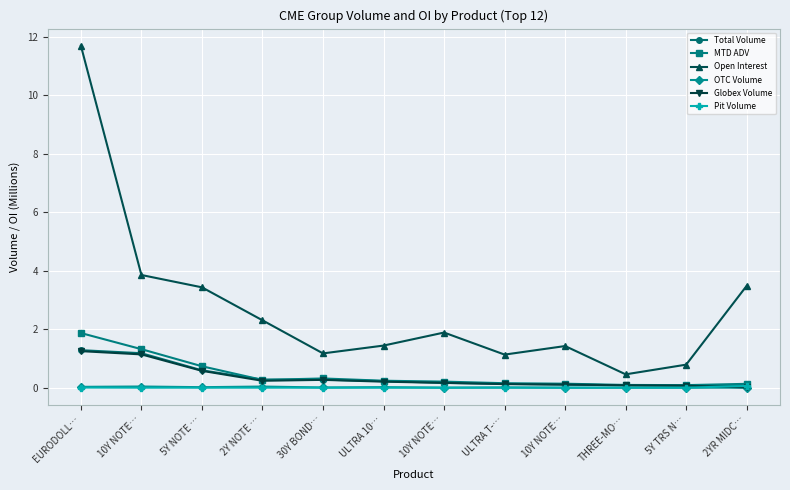

True or false: Globex Volume has more than 2 interior local peaks.

False